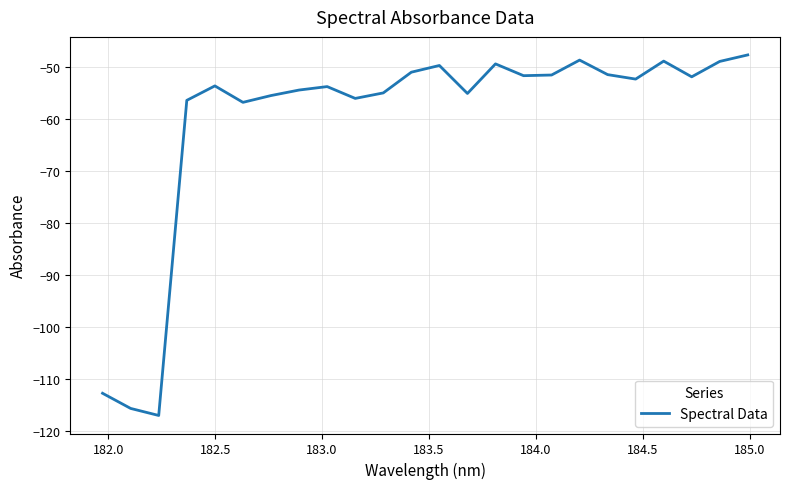

What is the difference between the maximum and second lowest values?

68.0